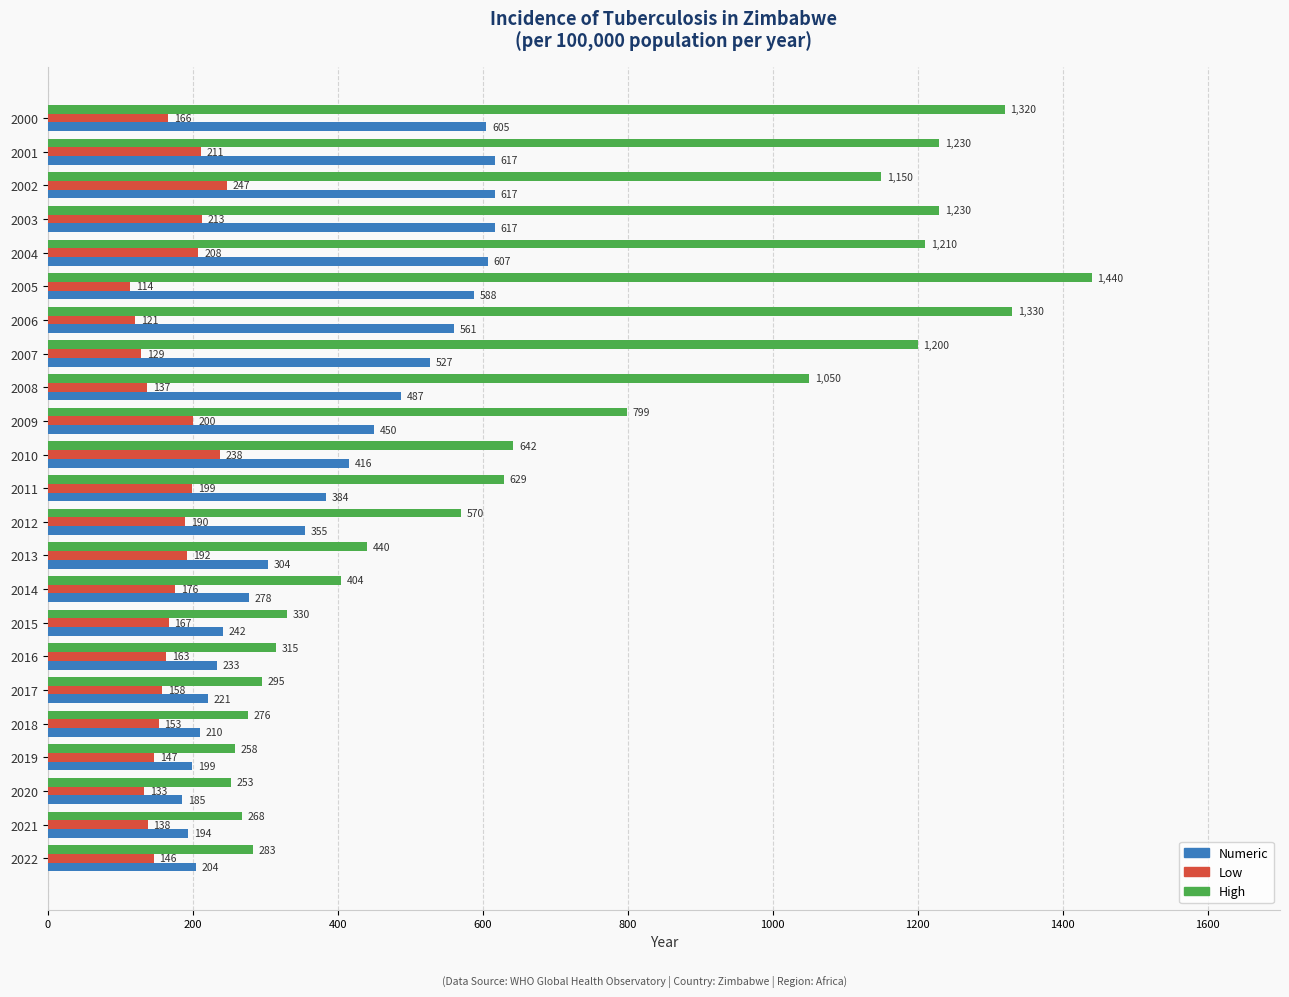

What is the minimum value shown in the chart?

114